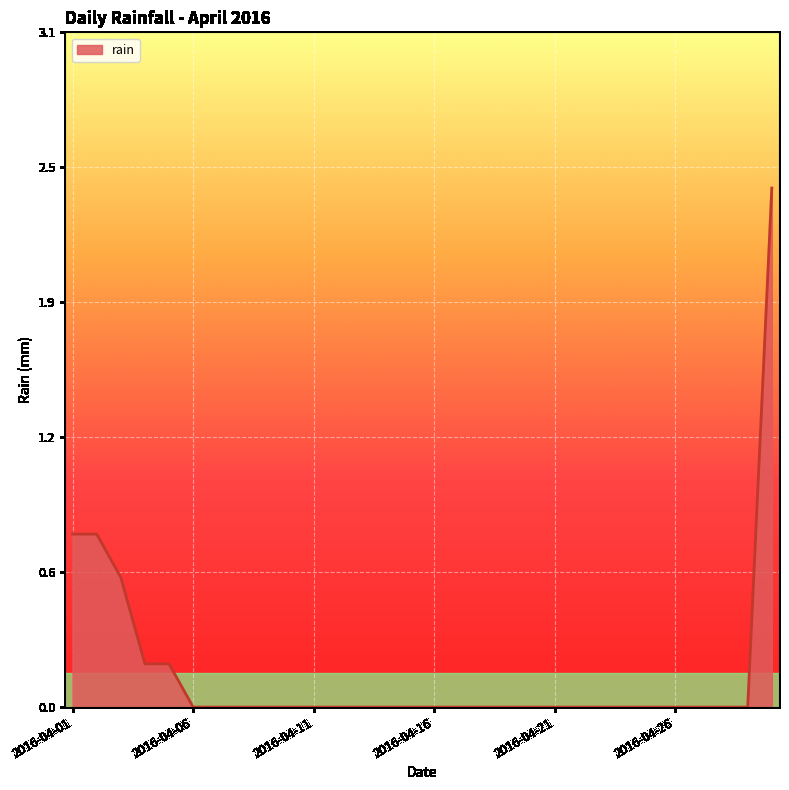

True or false: the data has more than 0 interior local peaks.

False